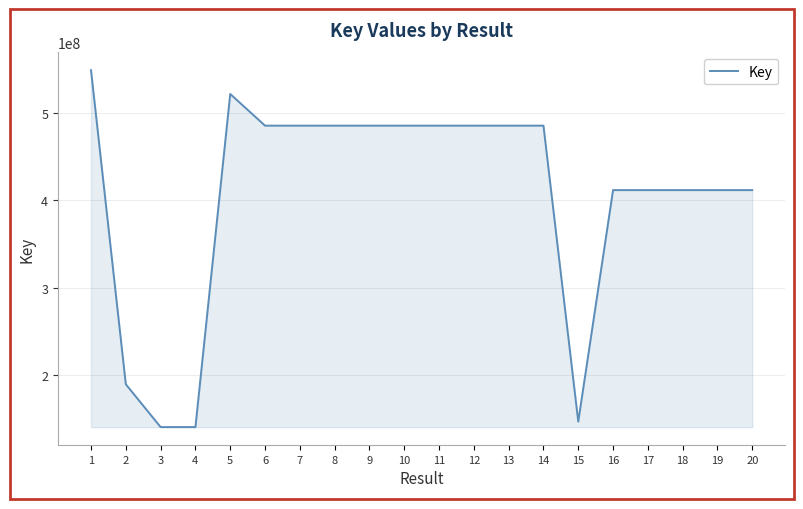

How many lines are shown in the chart?

1